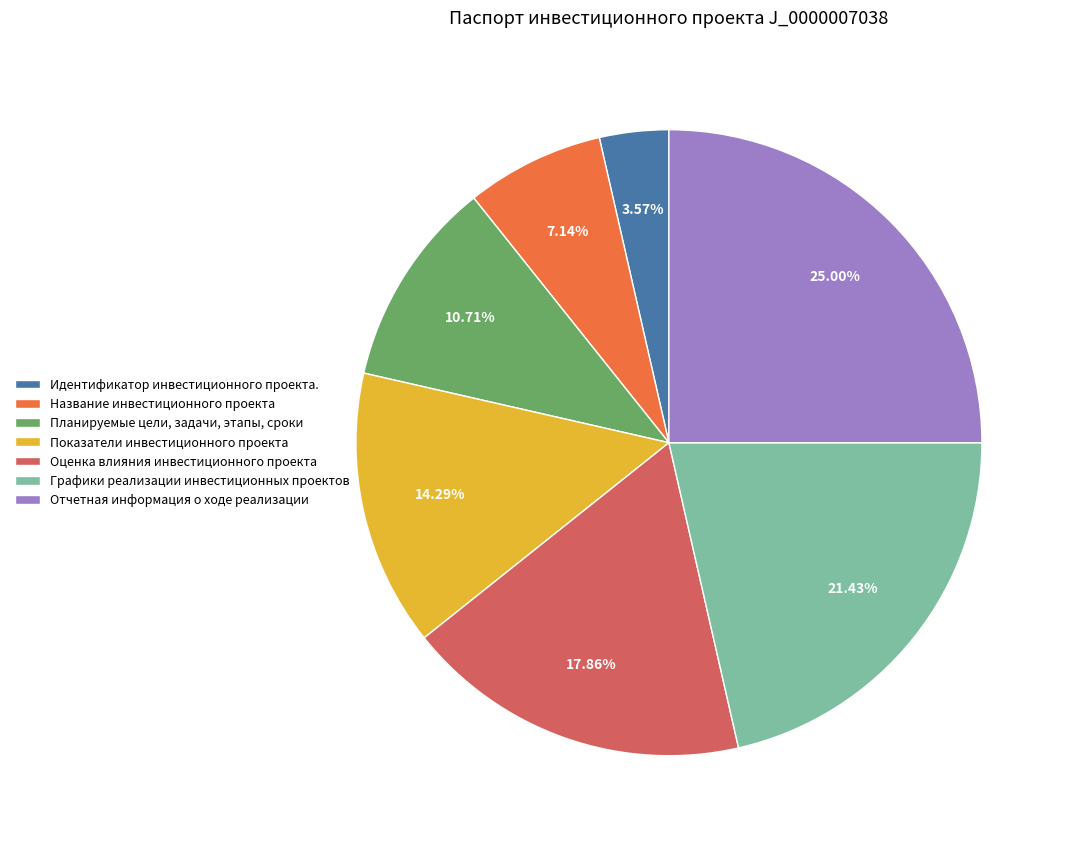

Approximately how many times larger is the value at Показатели инвестиционного проекта compared to Оценка влияния инвестиционного проекта?

0.8